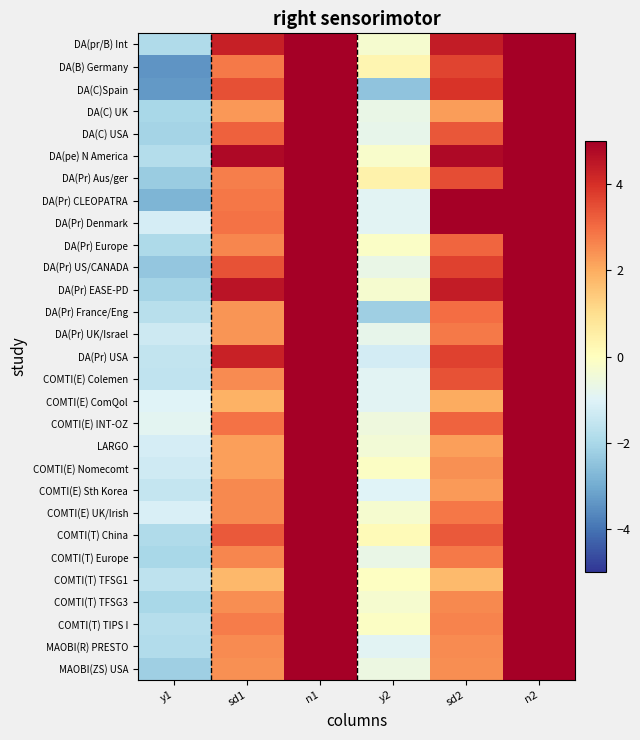

Which series has the largest range (max minus min)?

LARGO